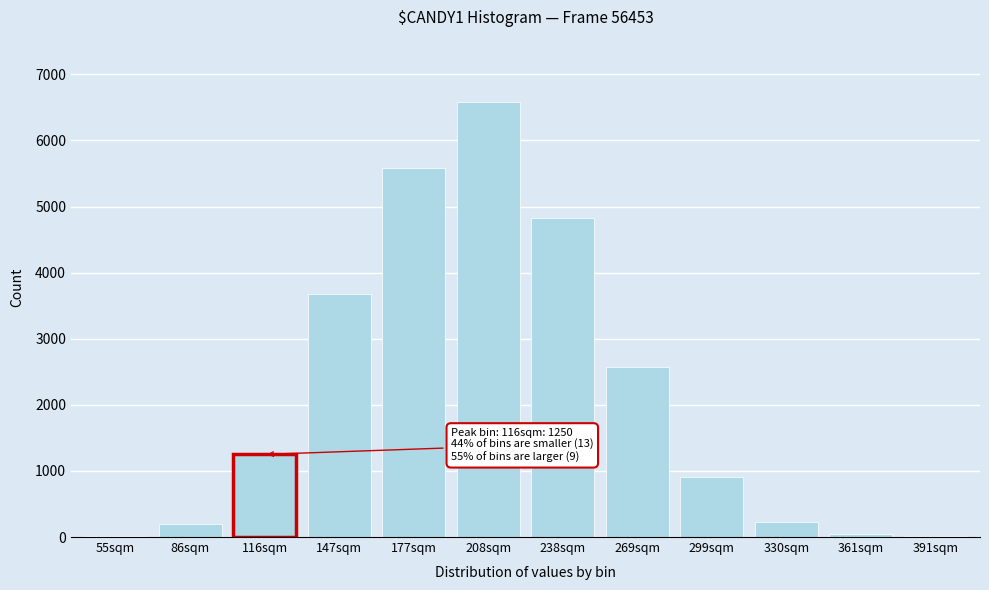

At which label is the value closest to 3294?

147sqm